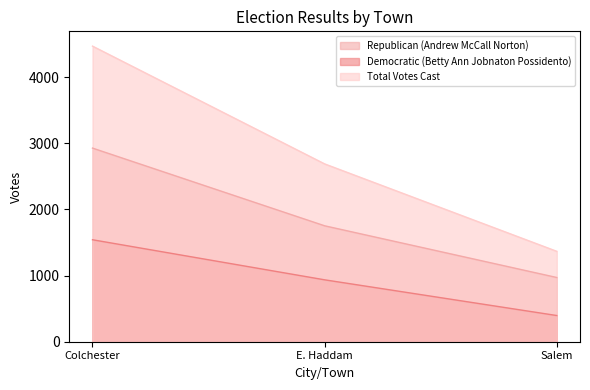

What position from the left is E. Haddam?

2